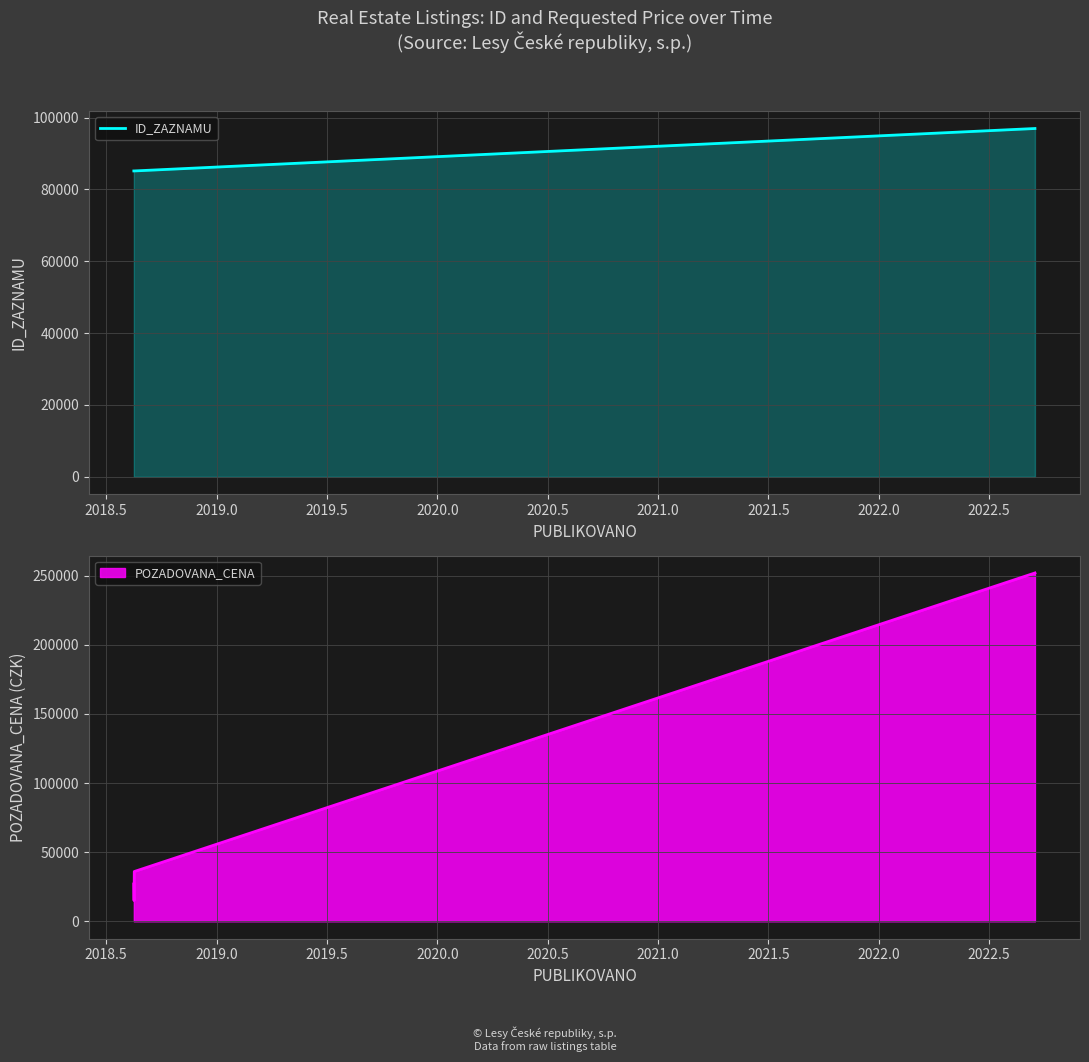

What is the lowest value of the ID_ZAZNAMU series?

85146